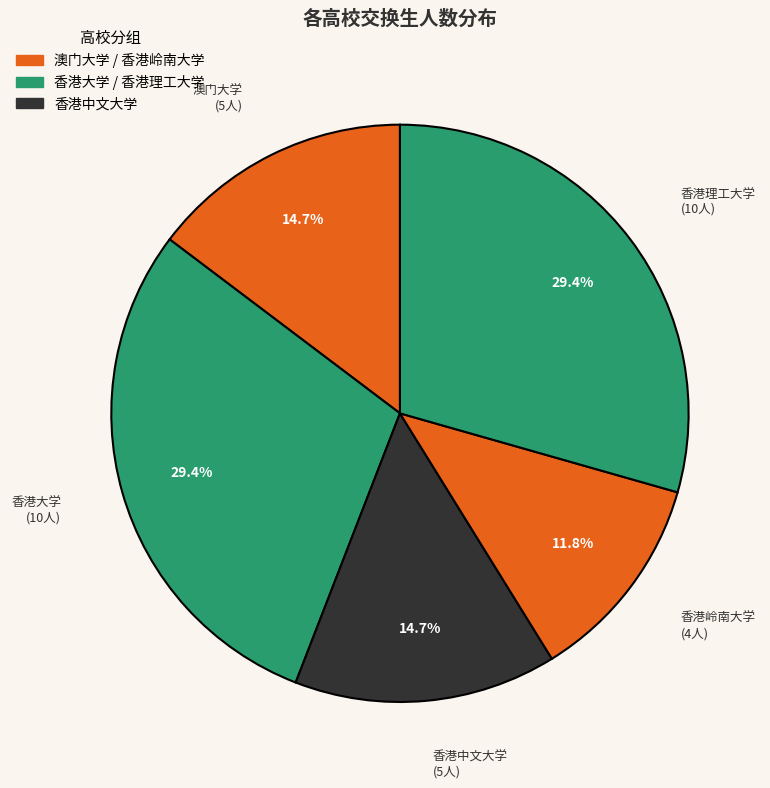

Which slice is the smallest?

香港岭南大学